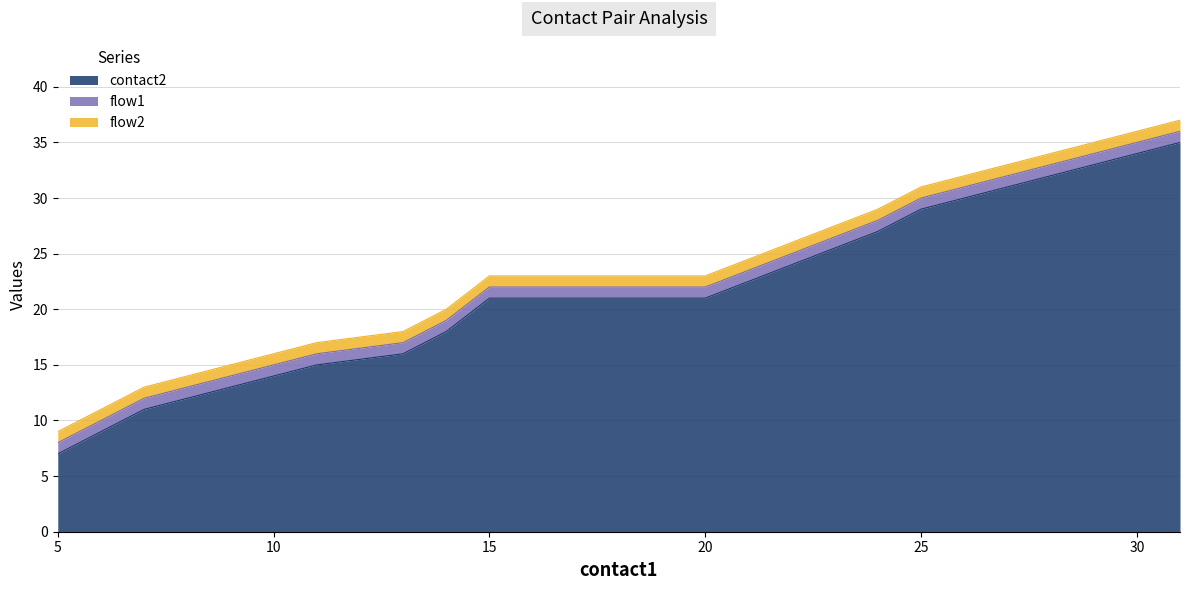

At how many categories does at least one series exceed 5?

20